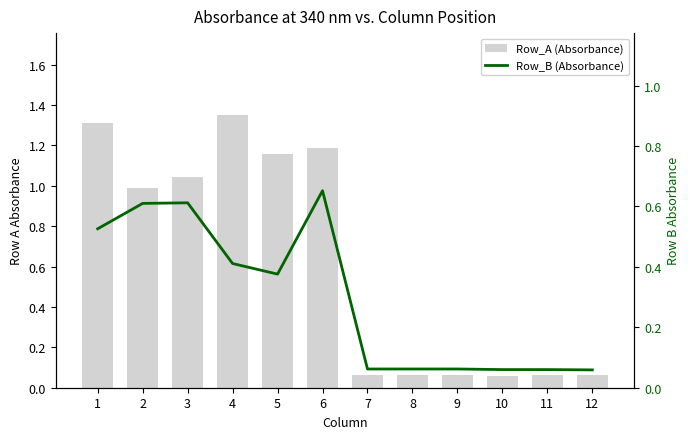

Reading left to right, what are all the values shown in this chart?

Row_A (Absorbance): 1=1.3	2=1.0	3=1.0	4=1.4	5=1.2	6=1.2	7=0.1	8=0.1	9=0.1	10=0.1	11=0.1	12=0.1
Row_B (Absorbance): 1=0.5	2=0.6	3=0.6	4=0.4	5=0.4	6=0.7	7=0.1	8=0.1	9=0.1	10=0.1	11=0.1	12=0.1